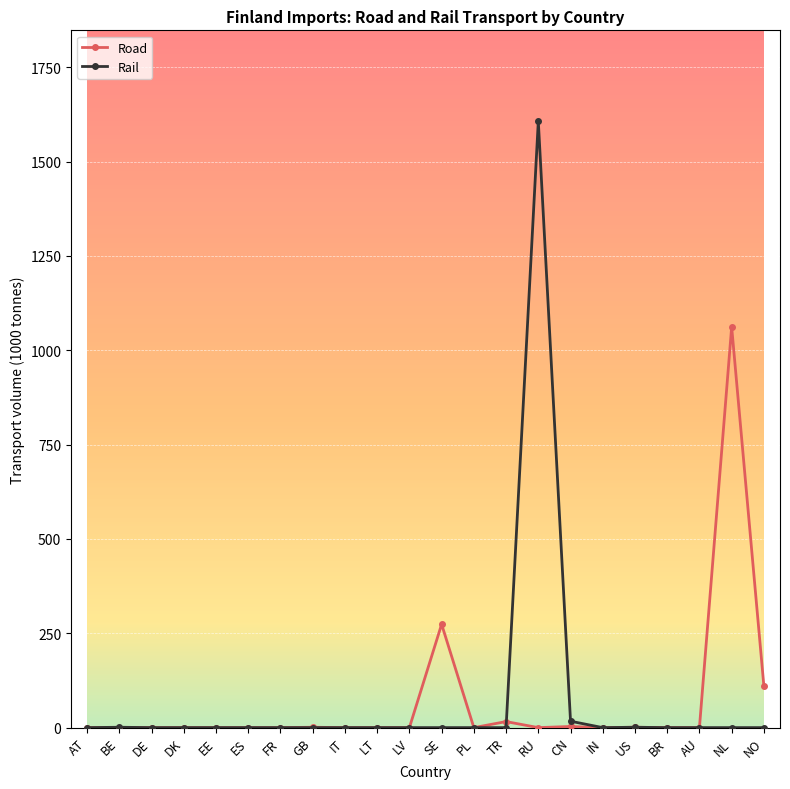

At which category is the sum across all series the highest?

RU